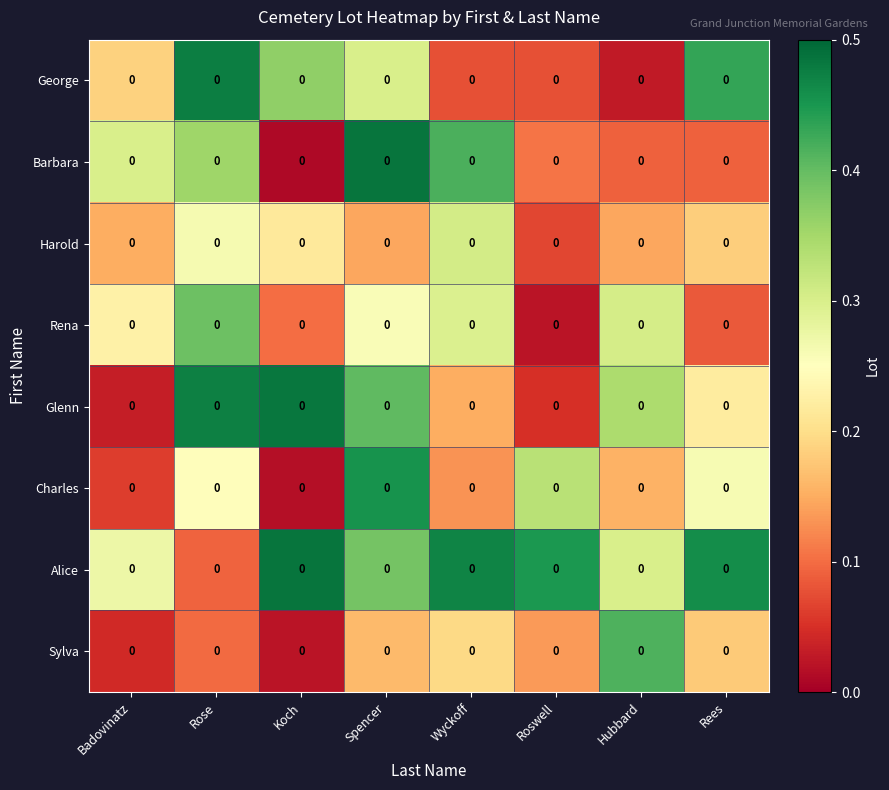

Reading left to right, what are all the values shown in this chart?

George: Badovinatz=0.0	Rose=0.0	Koch=0.0	Spencer=0.0	Wyckoff=0.0	Roswell=0.0	Hubbard=0.0	Rees=0.0
Barbara: Badovinatz=0.0	Rose=0.0	Koch=0.0	Spencer=0.0	Wyckoff=0.0	Roswell=0.0	Hubbard=0.0	Rees=0.0
Harold: Badovinatz=0.0	Rose=0.0	Koch=0.0	Spencer=0.0	Wyckoff=0.0	Roswell=0.0	Hubbard=0.0	Rees=0.0
Rena: Badovinatz=0.0	Rose=0.0	Koch=0.0	Spencer=0.0	Wyckoff=0.0	Roswell=0.0	Hubbard=0.0	Rees=0.0
Glenn: Badovinatz=0.0	Rose=0.0	Koch=0.0	Spencer=0.0	Wyckoff=0.0	Roswell=0.0	Hubbard=0.0	Rees=0.0
Charles: Badovinatz=0.0	Rose=0.0	Koch=0.0	Spencer=0.0	Wyckoff=0.0	Roswell=0.0	Hubbard=0.0	Rees=0.0
Alice: Badovinatz=0.0	Rose=0.0	Koch=0.0	Spencer=0.0	Wyckoff=0.0	Roswell=0.0	Hubbard=0.0	Rees=0.0
Sylva: Badovinatz=0.0	Rose=0.0	Koch=0.0	Spencer=0.0	Wyckoff=0.0	Roswell=0.0	Hubbard=0.0	Rees=0.0